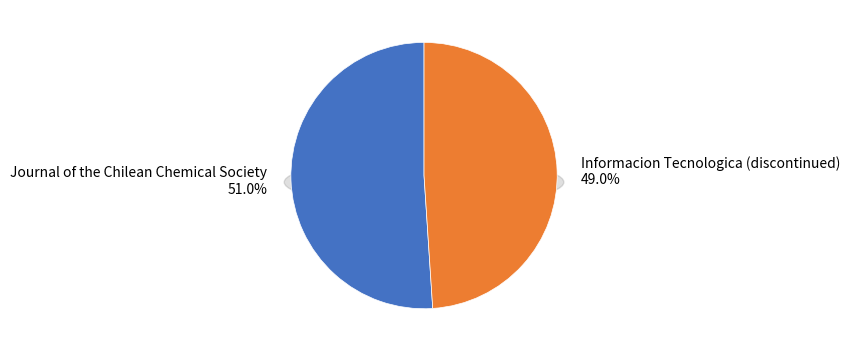

What percentage is NOT represented by Journal of the Chilean Chemical Society?

49.0%